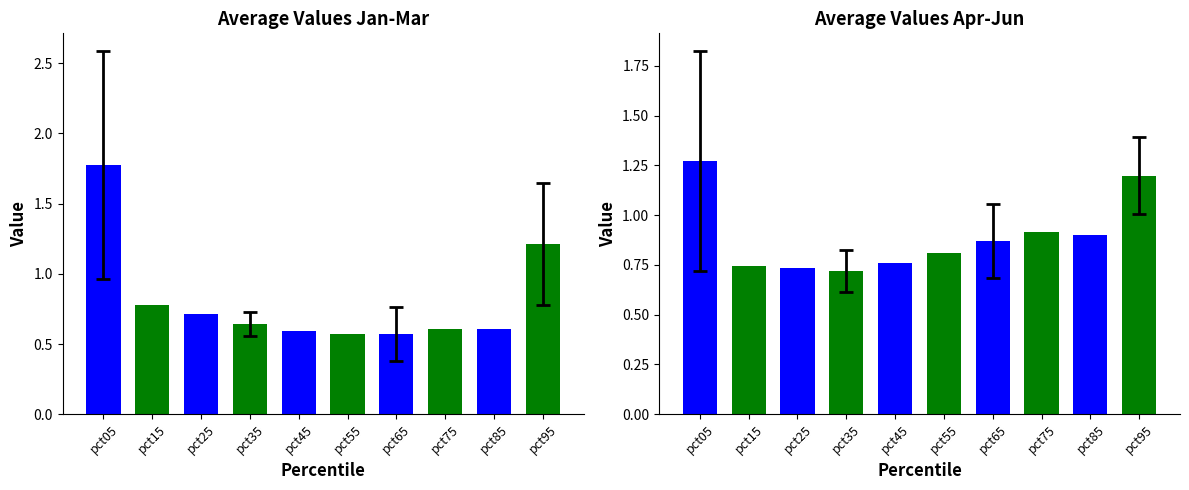

Count the number of categories in the chart.

10